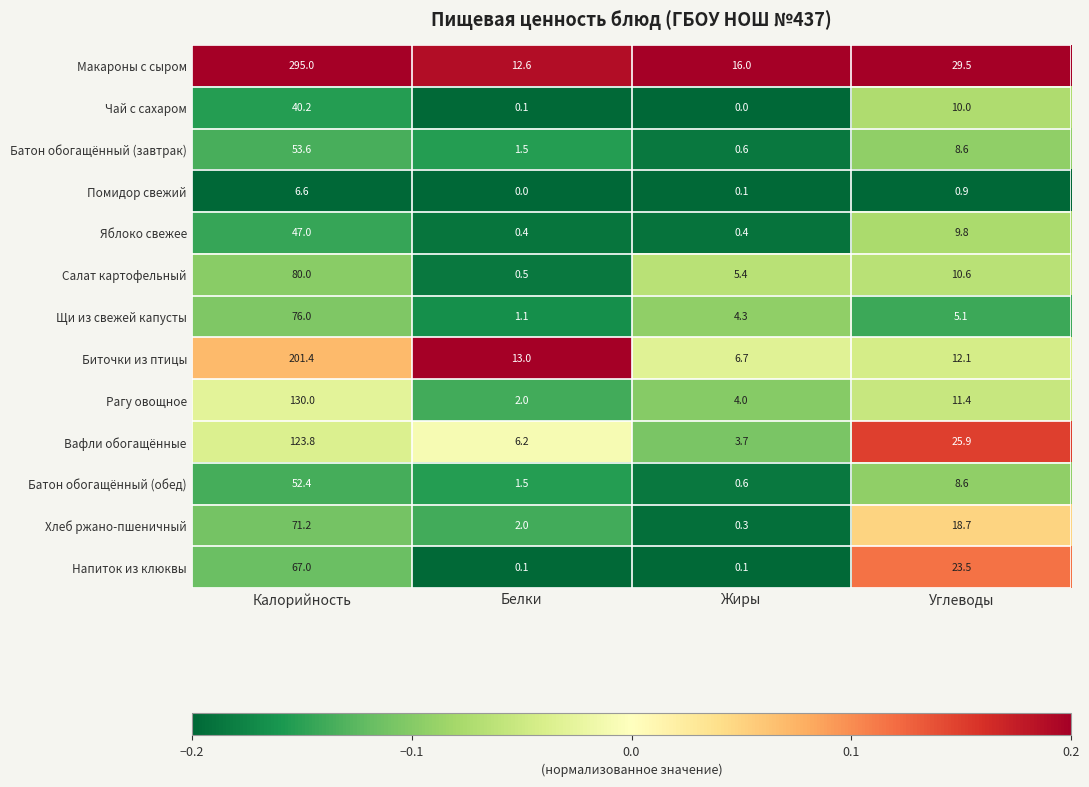

What is the difference between the maximum and minimum values in the Чай с сахаром series?

40.2